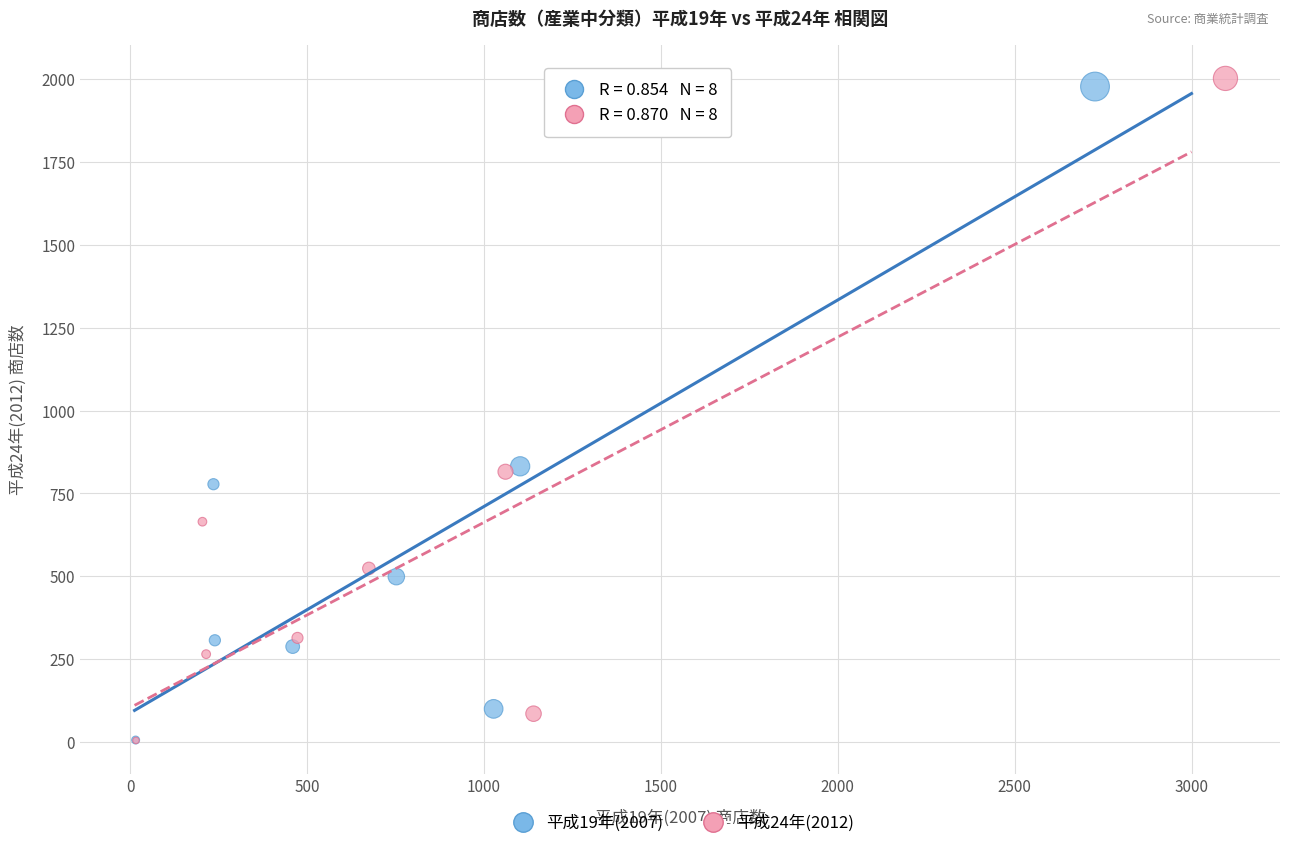

Which series reaches the maximum Y coordinate?

平成24年(2012)